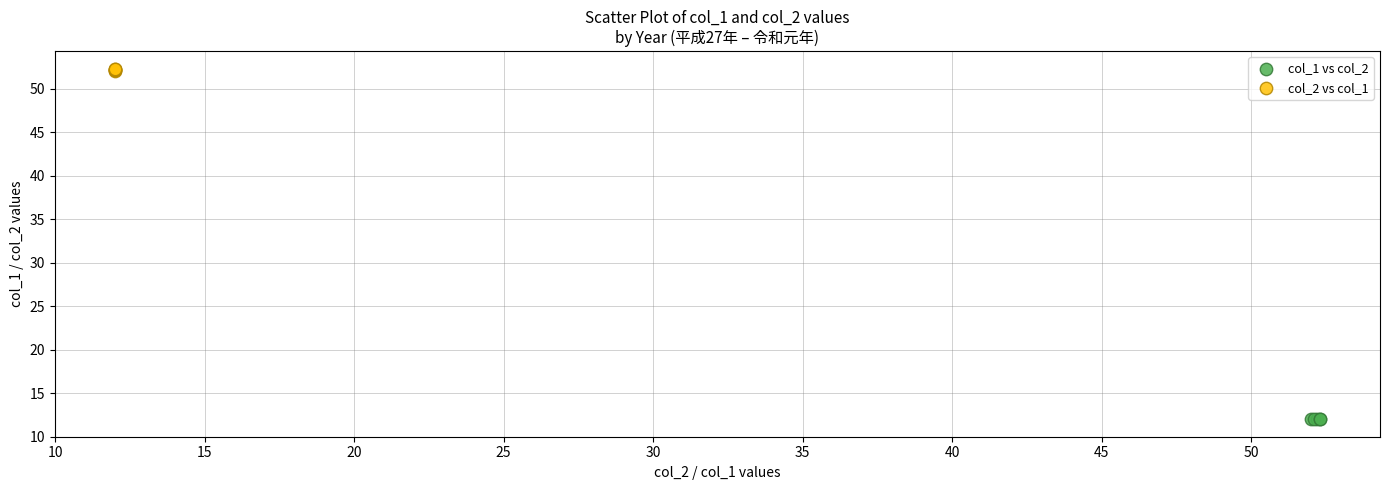

Which series reaches the maximum Y coordinate?

col_2 vs col_1